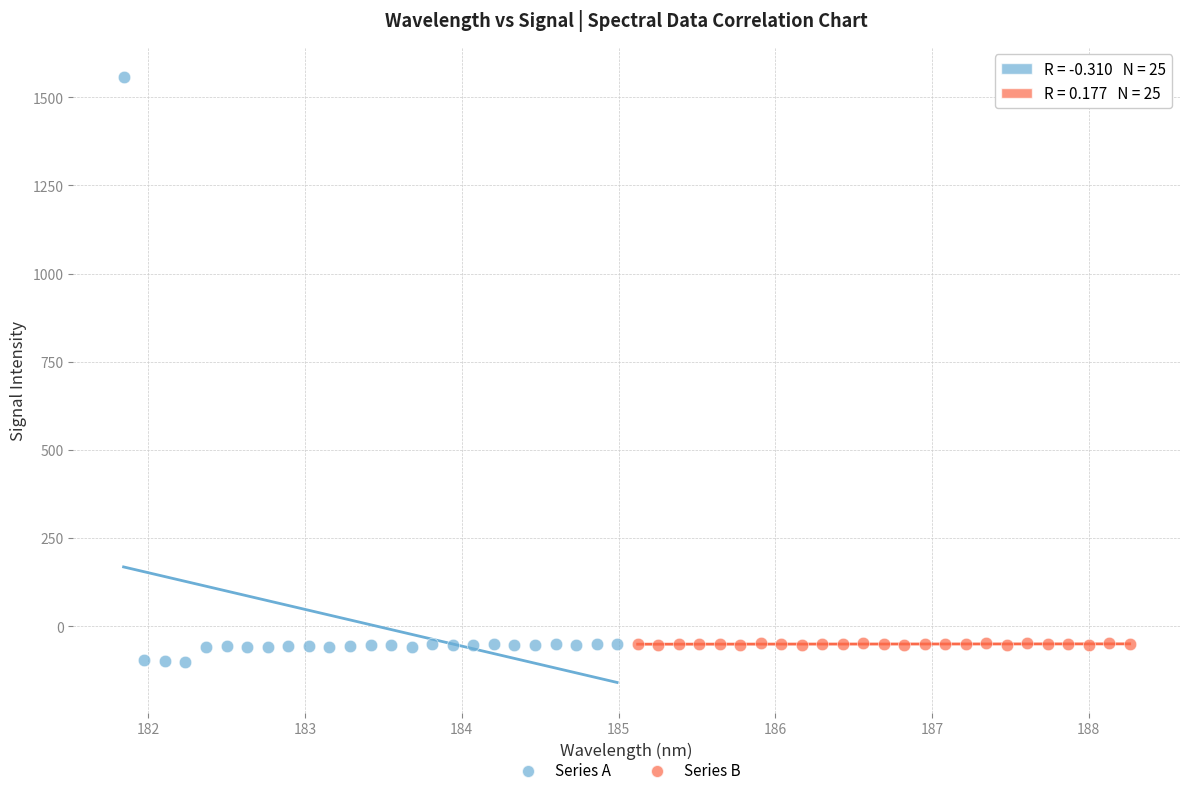

Which series reaches the maximum Y coordinate?

Series A